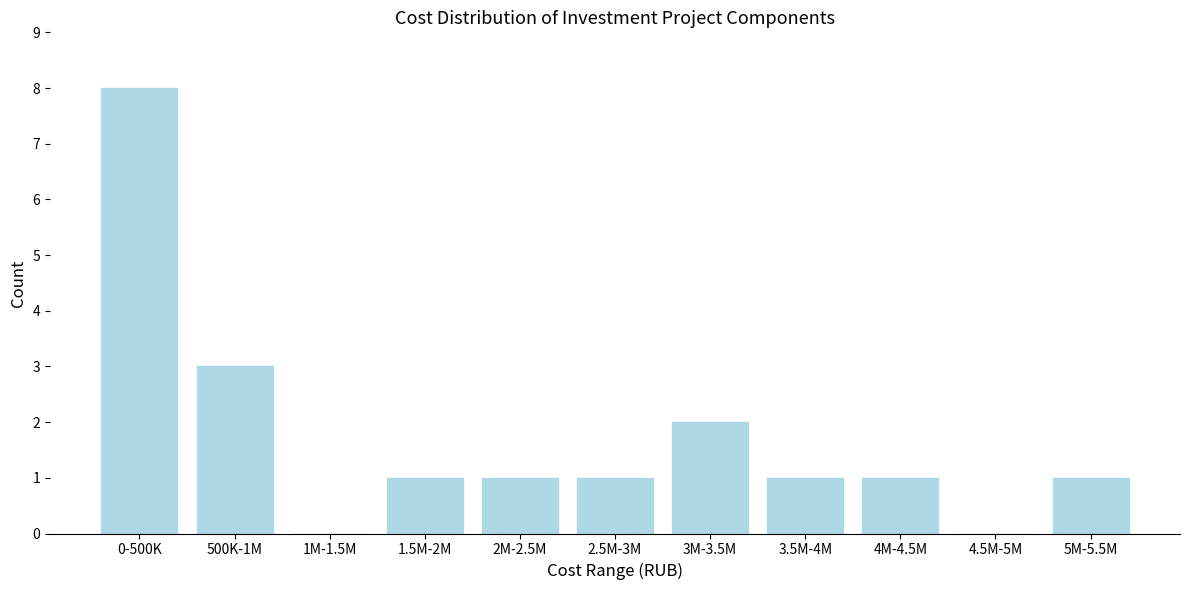

Reading left to right, transcribe all the data shown in this chart.

0-500K=8	500K-1M=3	1M-1.5M=0	1.5M-2M=1	2M-2.5M=1	2.5M-3M=1	3M-3.5M=2	3.5M-4M=1	4M-4.5M=1	4.5M-5M=0	5M-5.5M=1